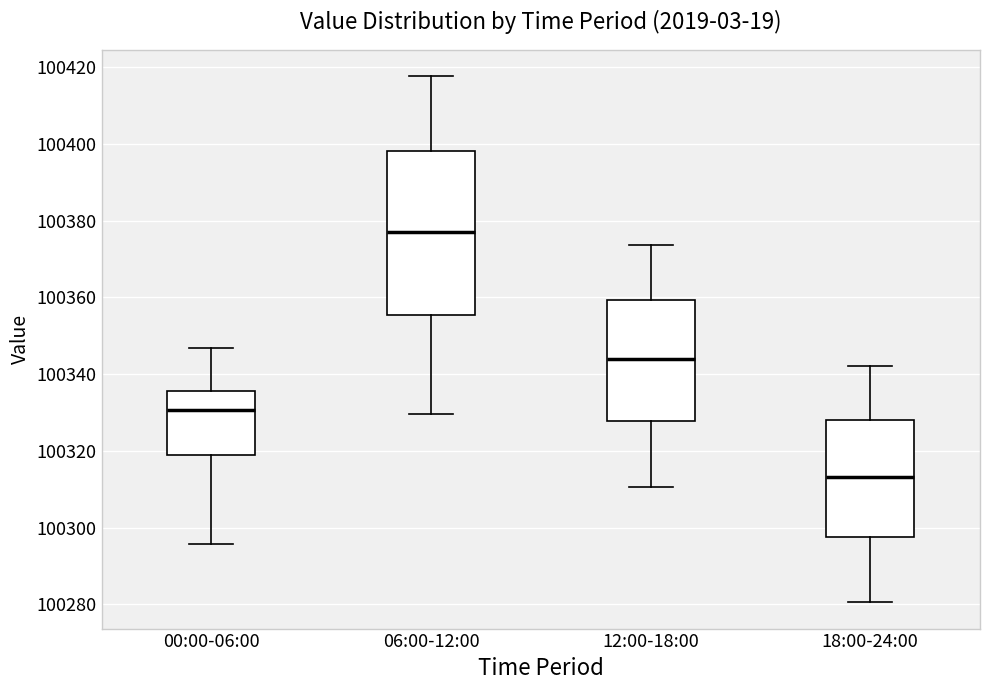

Which box is the tallest, from its lower edge to its upper edge?

06:00-12:00